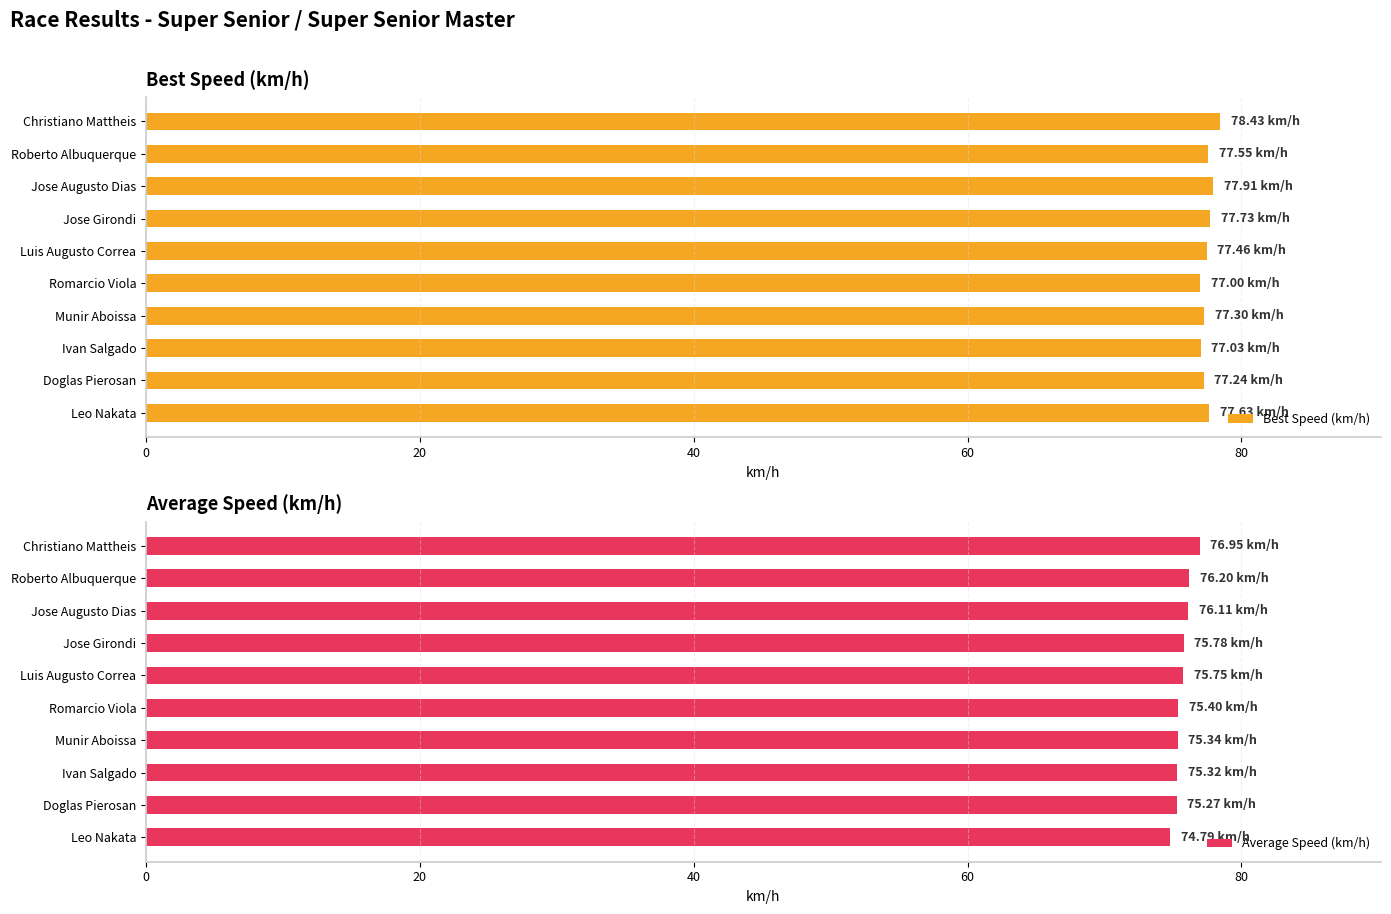

Rank the series by their average value, from highest to lowest.

Best Speed (km/h), Average Speed (km/h)